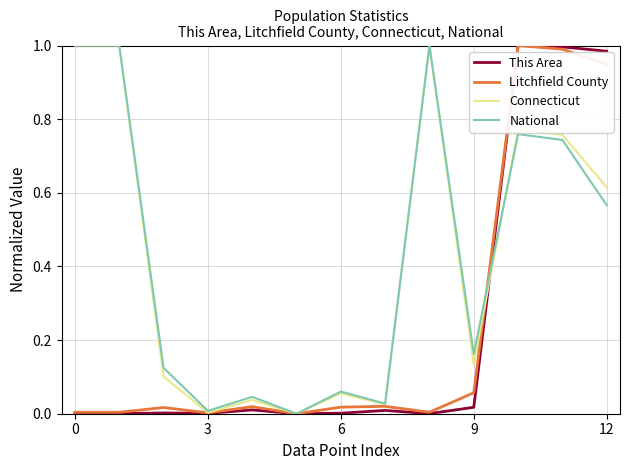

What is the difference between the maximum and minimum values in the Connecticut series?

1.0